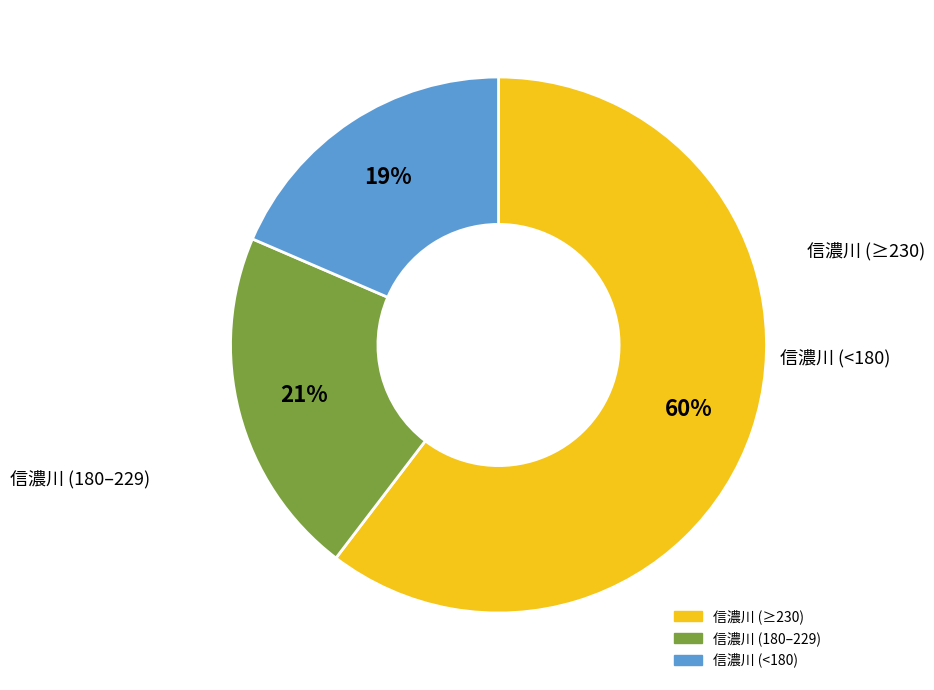

How many segments does this pie chart have?

3